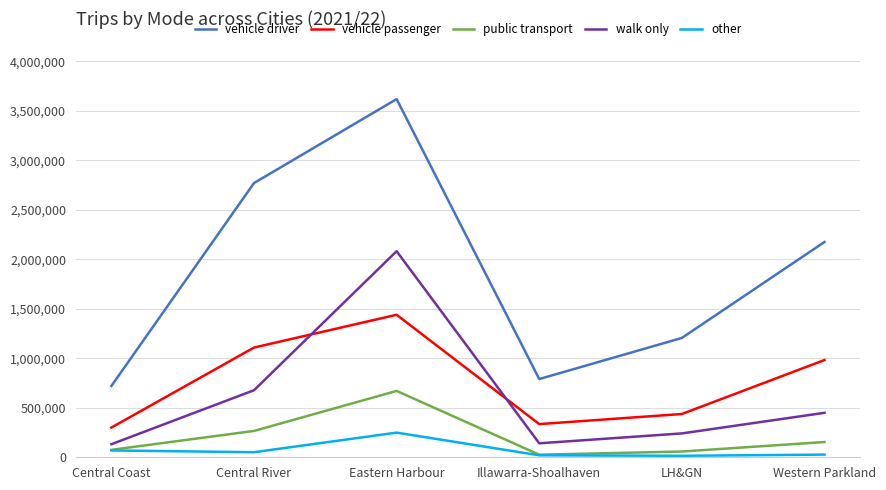

True or false: vehicle driver and other cross at least once.

False